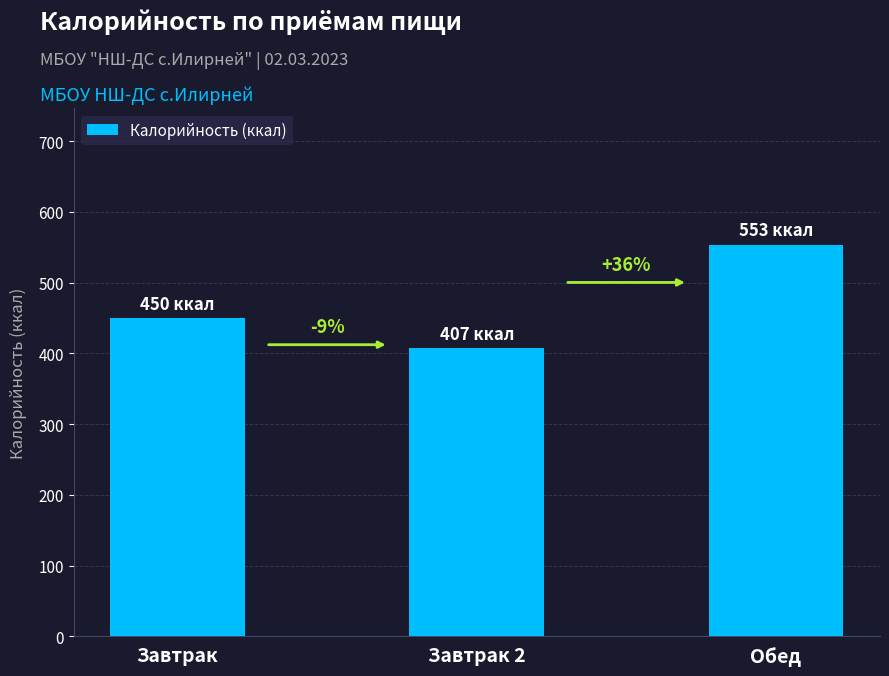

Does the chart contain any negative values?

No